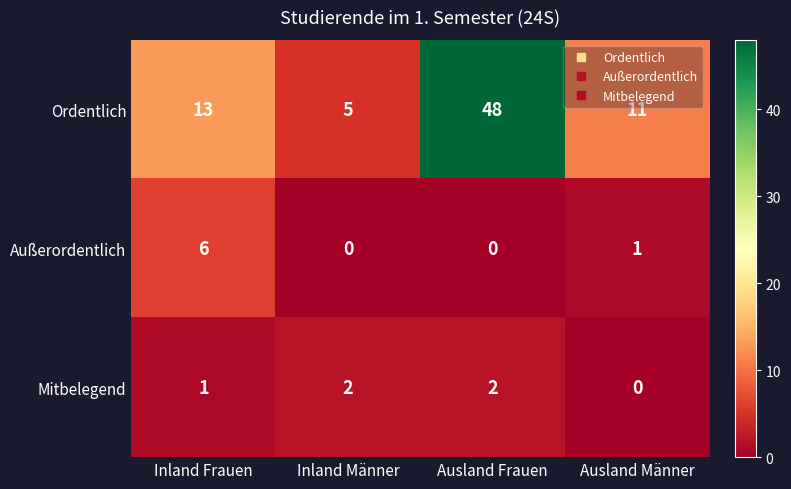

How many distinct data groups are displayed?

3